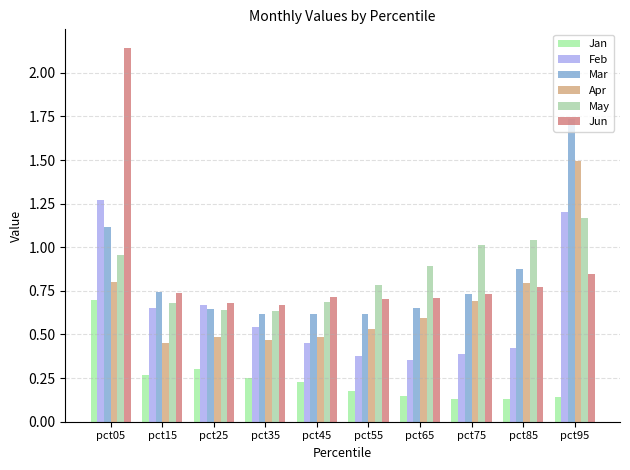

How many series are shown in this chart?

6